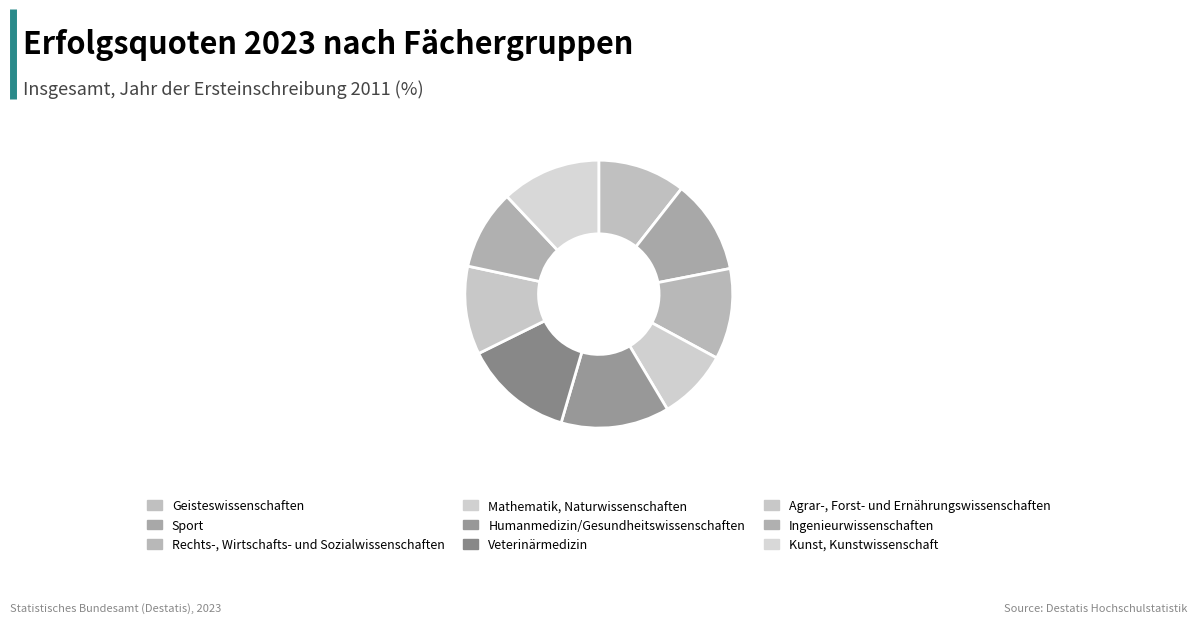

To the nearest percent, what percentage of the pie is Kunst, Kunstwissenschaft?

12%